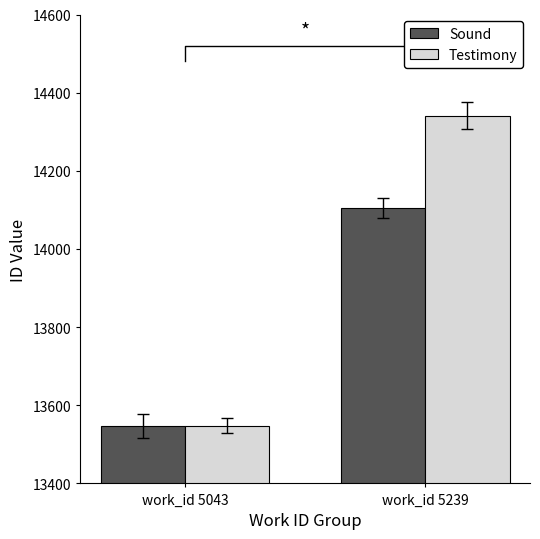

Read the Testimony value at work_id 5043, to the nearest 10.

13550